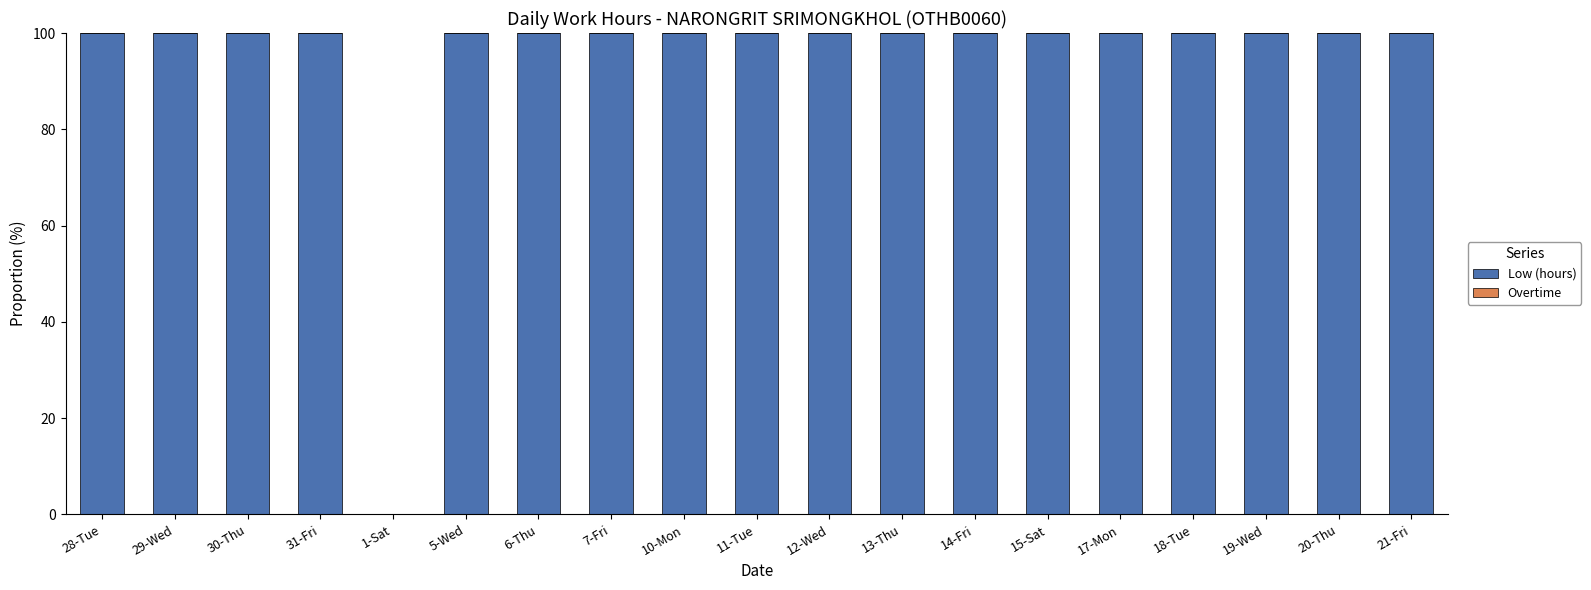

Read the value at 15-Sat.

100